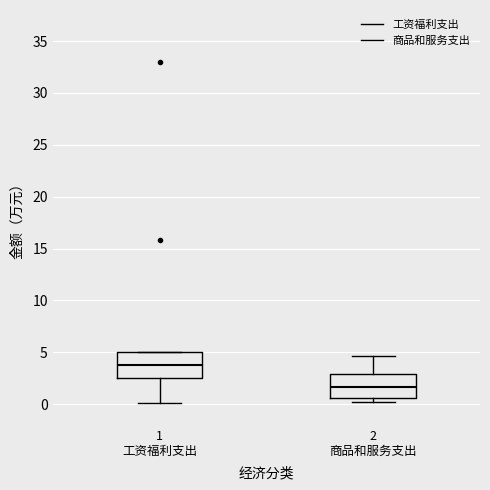

Reading left to right, read every box against the y-axis: the position of its median line, the range the box covers, and the ends of its whiskers. The values are not printed on the chart, so give them approximately, as read against the axis.

1 工资福利支出: median 4.0, box 2.5 to 5.0, whiskers 0.0 to 5.0
2 商品和服务支出: median 1.5, box 0.5 to 3.0, whiskers 0.0 to 4.5